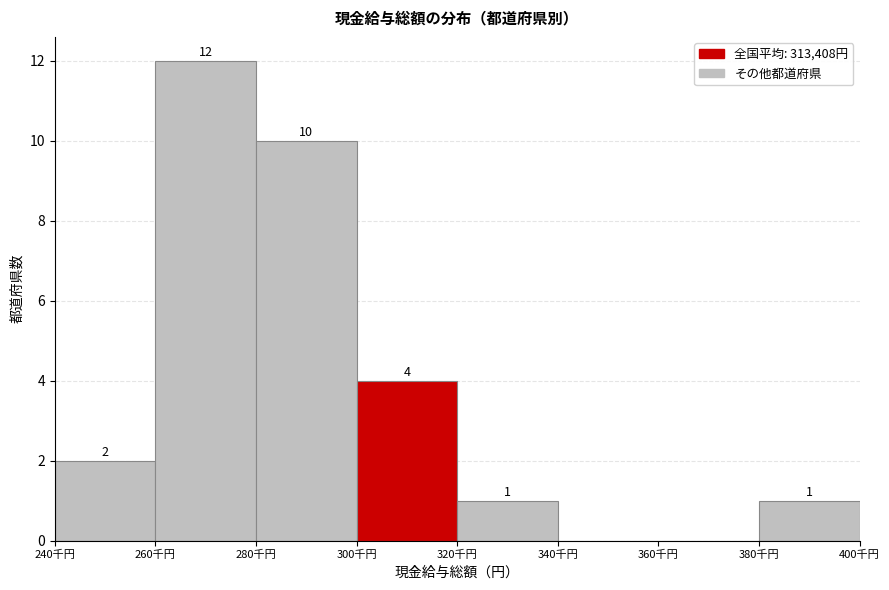

Reading left to right, extract all data points from this chart.

240千円=2	260千円=12	280千円=10	300千円=4	320千円=1	340千円=0	360千円=0	380千円=1